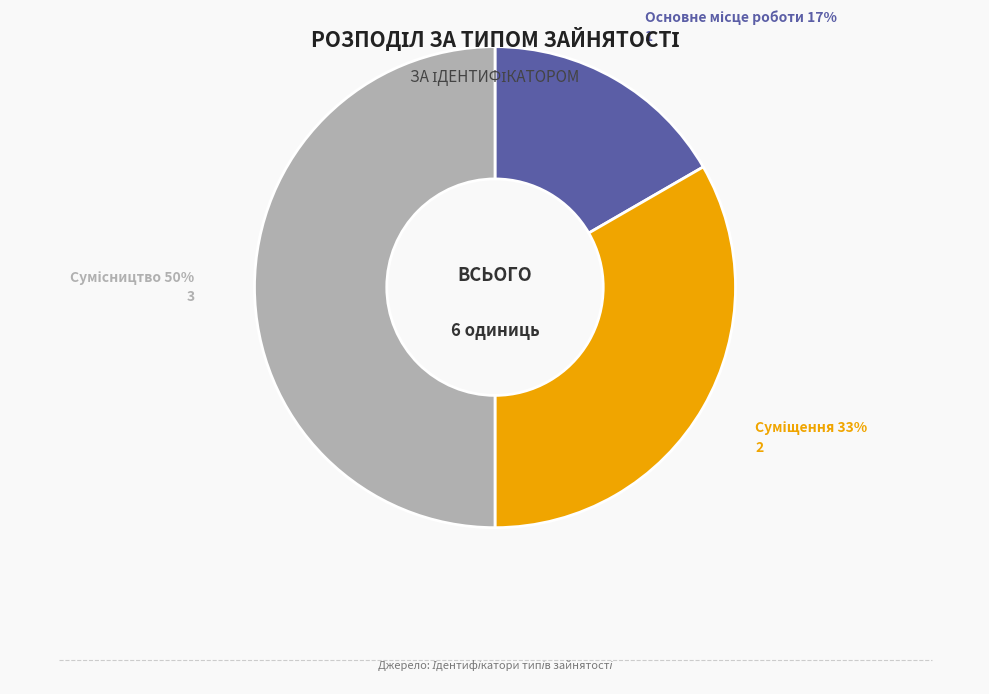

To the nearest percent, what is the difference between the largest and smallest slice percentages?

33%